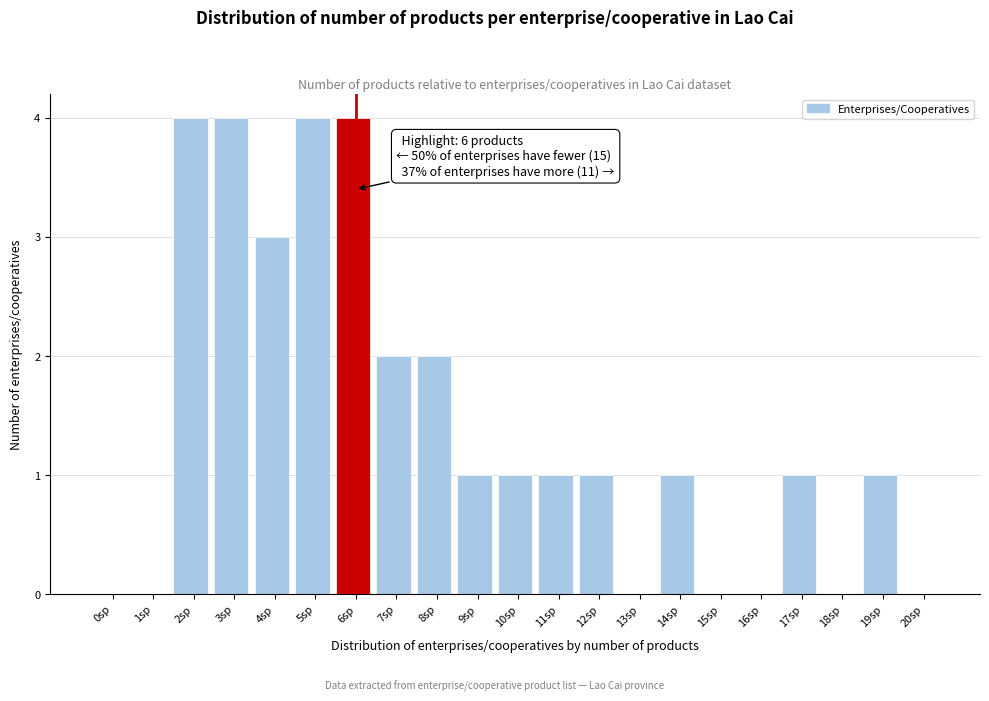

Reading right to left, extract all data points from this chart.

20sp=0	19sp=1	18sp=0	17sp=1	16sp=0	15sp=0	14sp=1	13sp=0	12sp=1	11sp=1	10sp=1	9sp=1	8sp=2	7sp=2	6sp=4	5sp=4	4sp=3	3sp=4	2sp=4	1sp=0	0sp=0